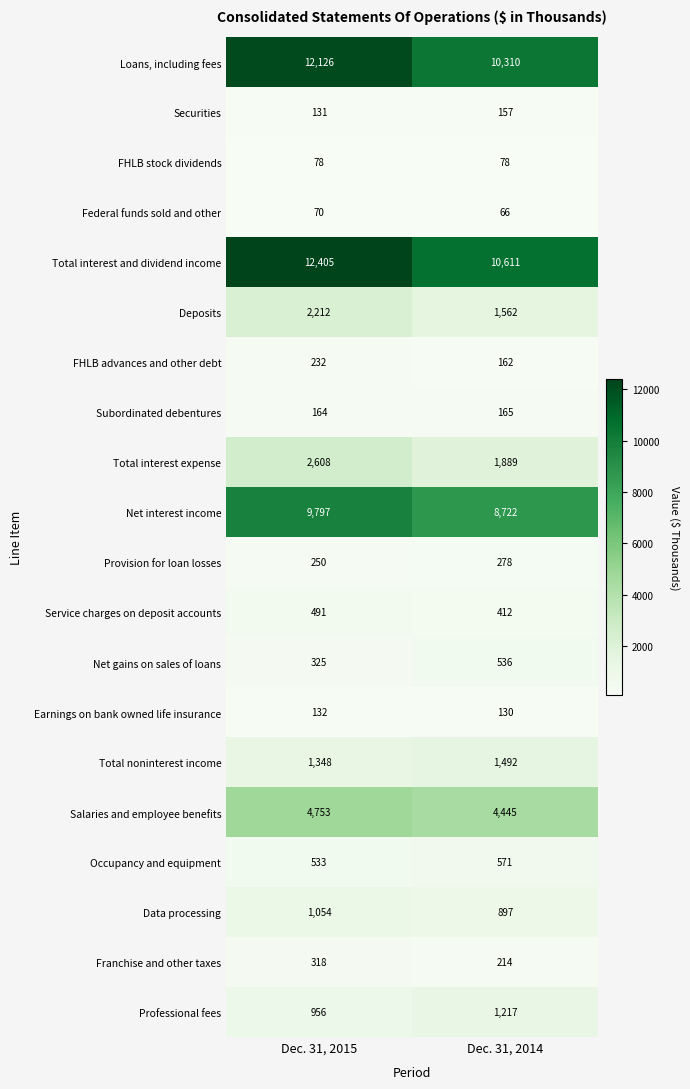

What is the smallest value displayed?

66